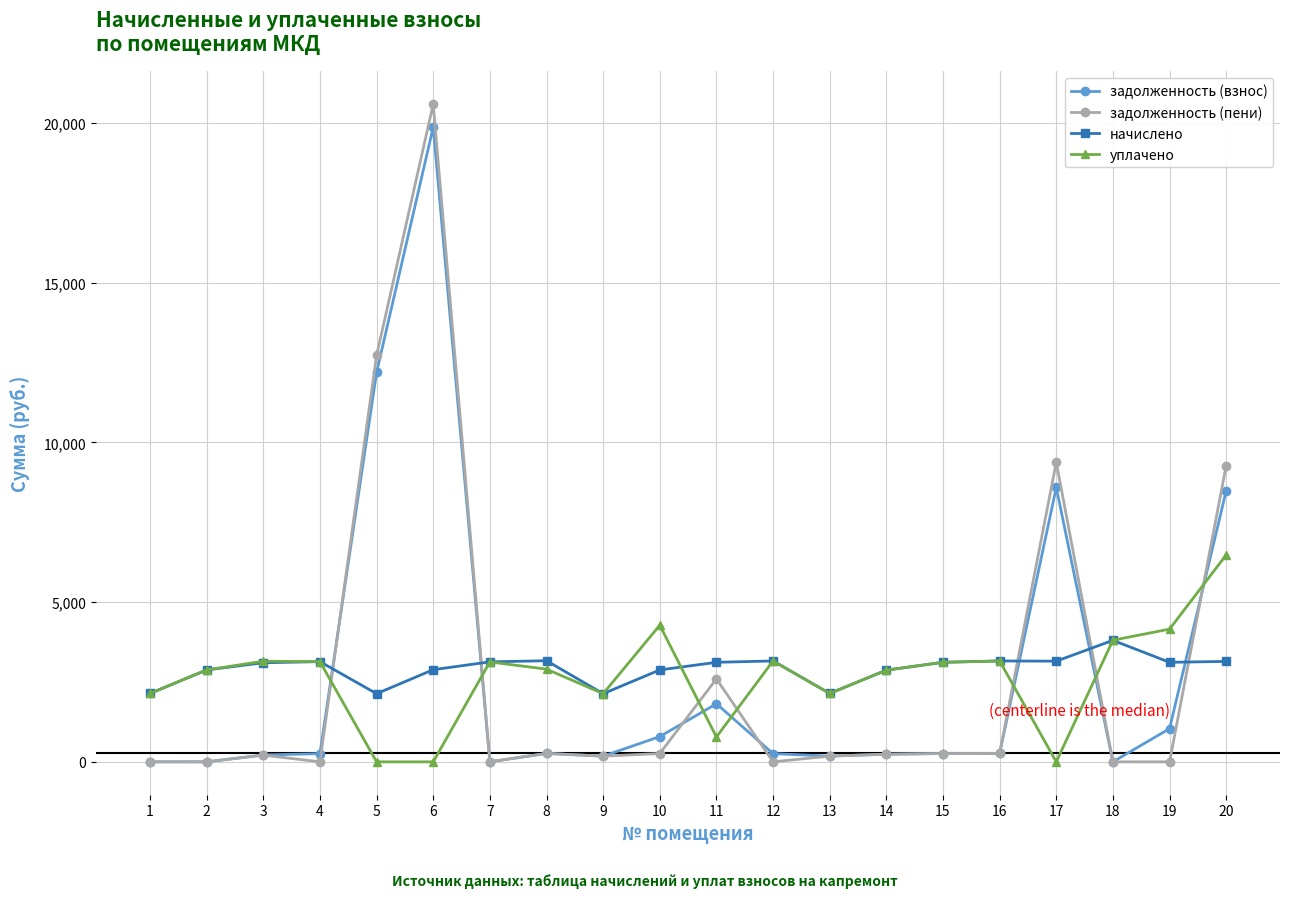

True or false: задолженность (взнос) has more than 2 points higher than both neighbors.

True